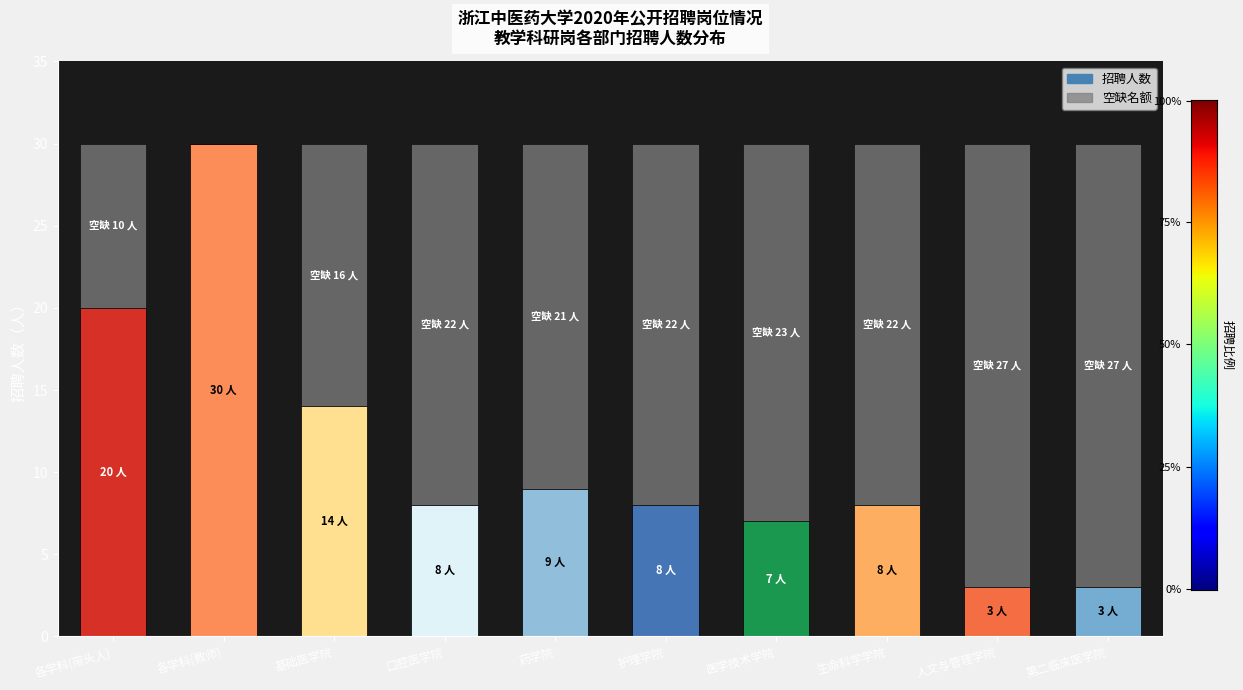

What is the total value across all series at 基础医学院?

30